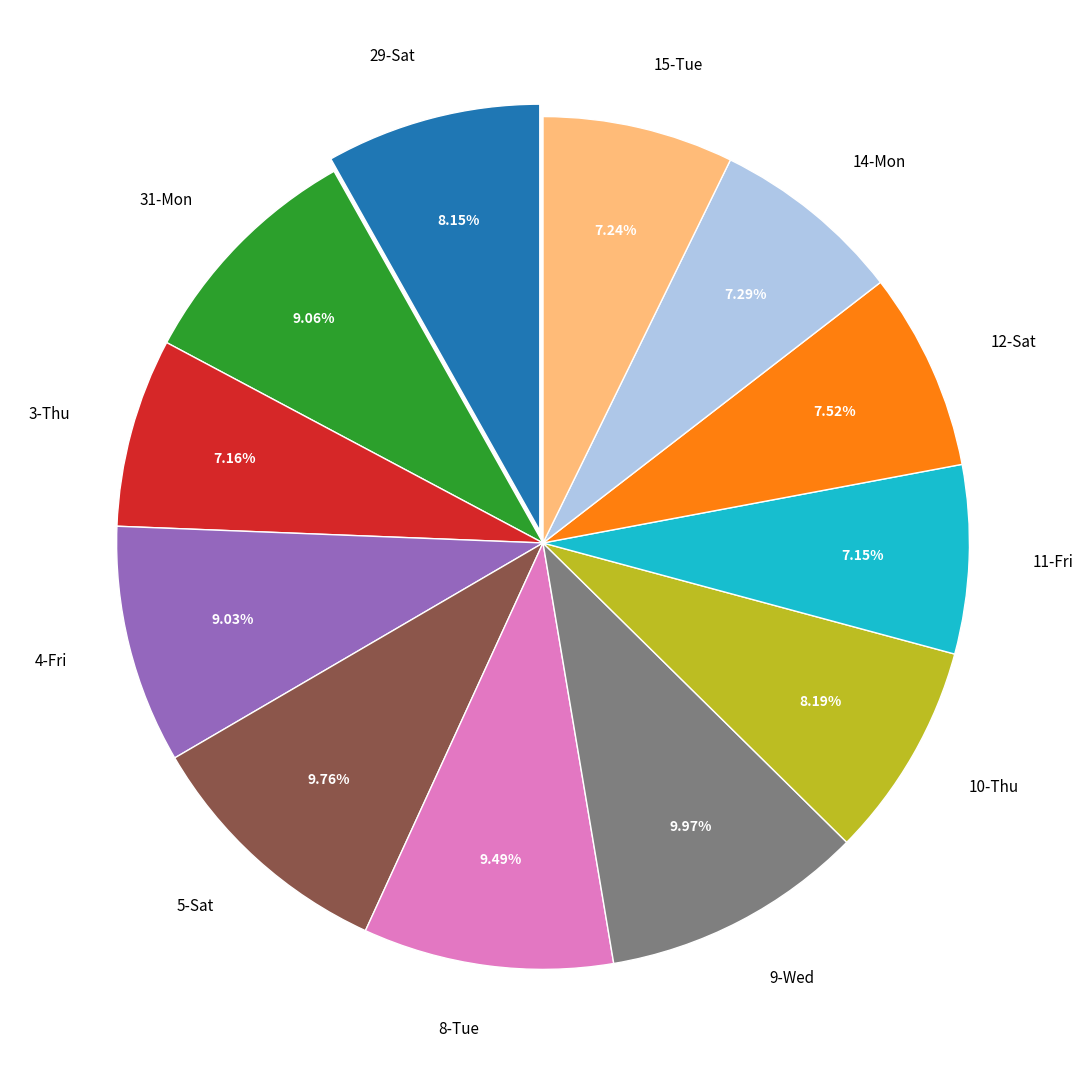

True or false: 31-Mon accounts for 9% of the total.

True